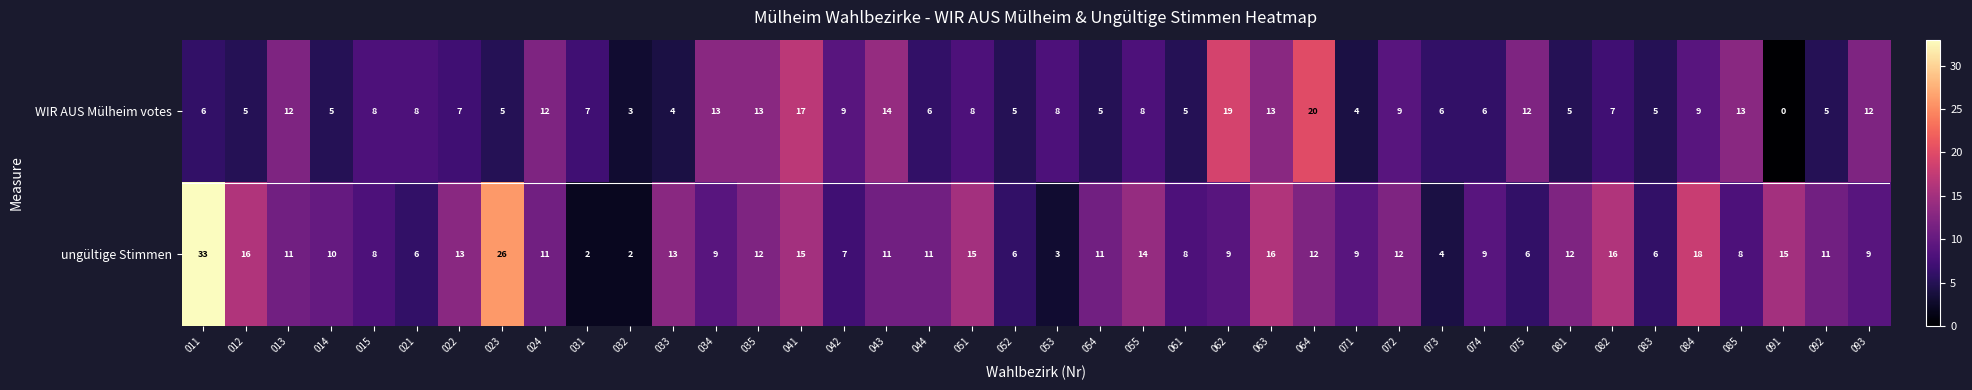

Rank the series by their maximum value, from lowest to highest.

WIR AUS Mülheim votes, ungültige Stimmen